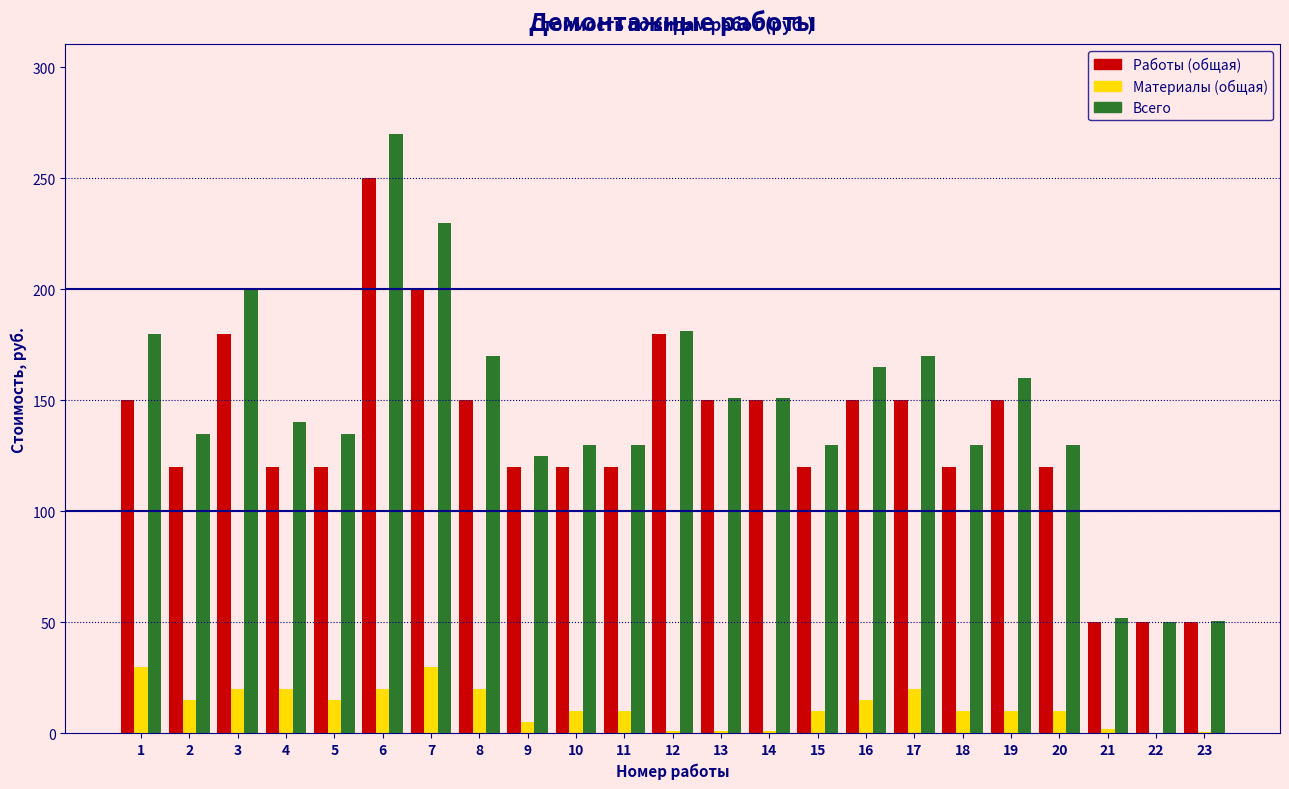

Is the value of Работы (общая) at 4 greater than the value of Всего at 7?

No